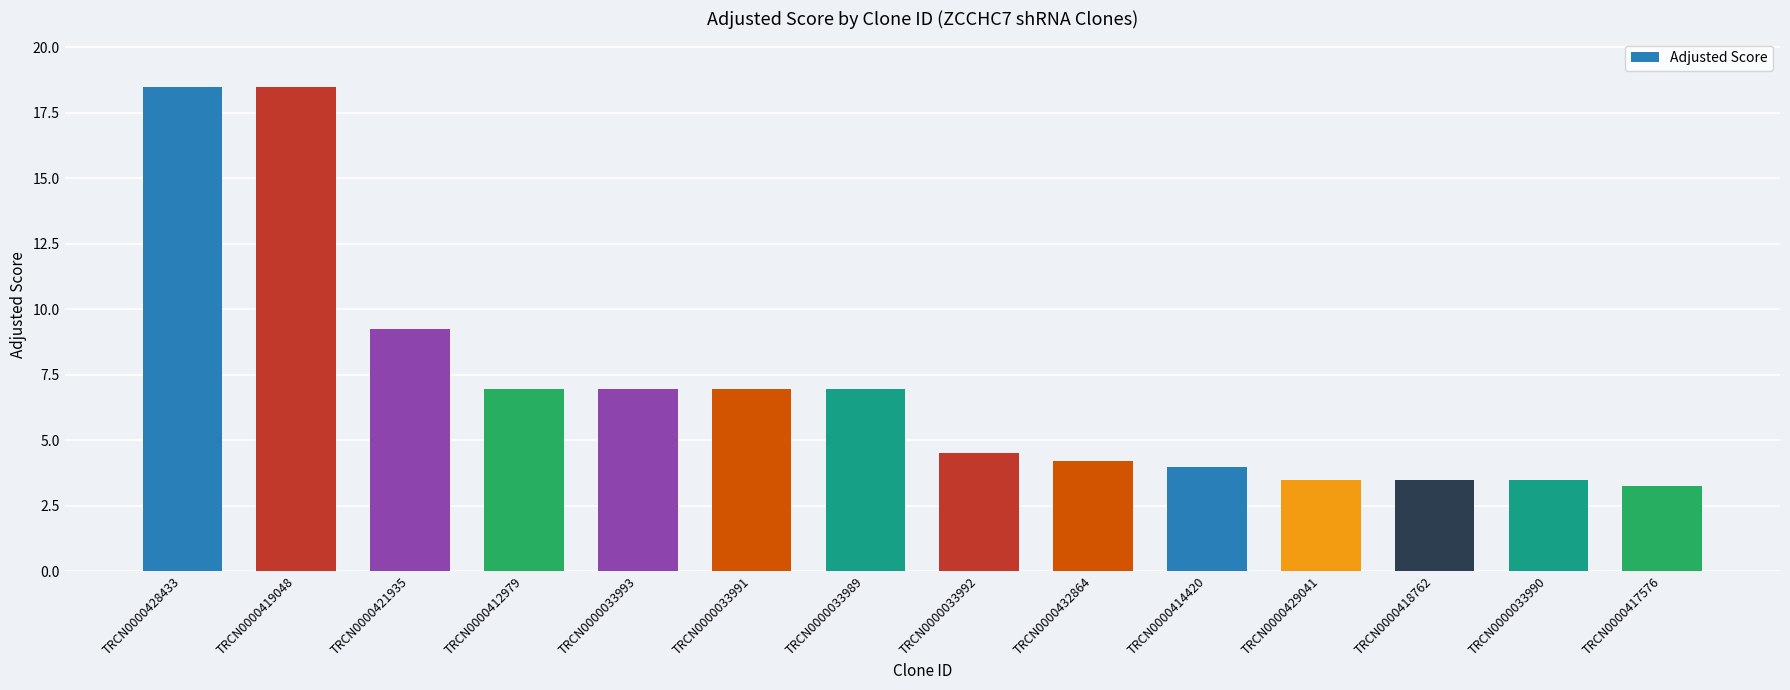

Reading left to right, what are all the values shown in this chart?

18.5	18.5	9.2	6.9	6.9	6.9	6.9	4.5	4.2	4.0	3.5	3.5	3.5	3.2